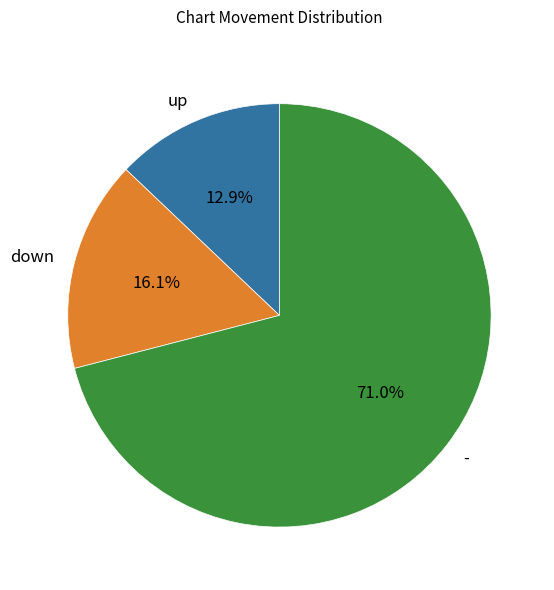

The - slice represents 79% of the pie. True or false?

False